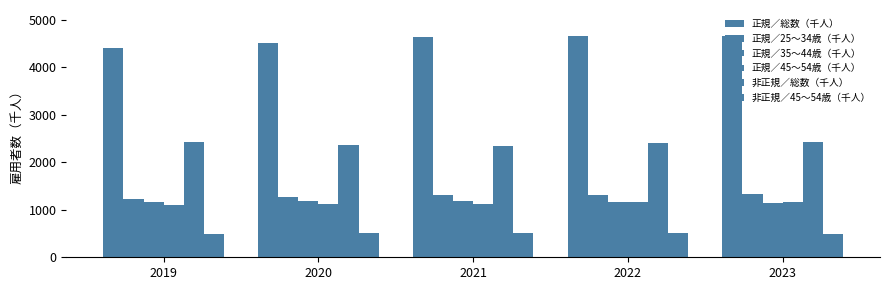

At how many categories does at least one series exceed 3809?

5